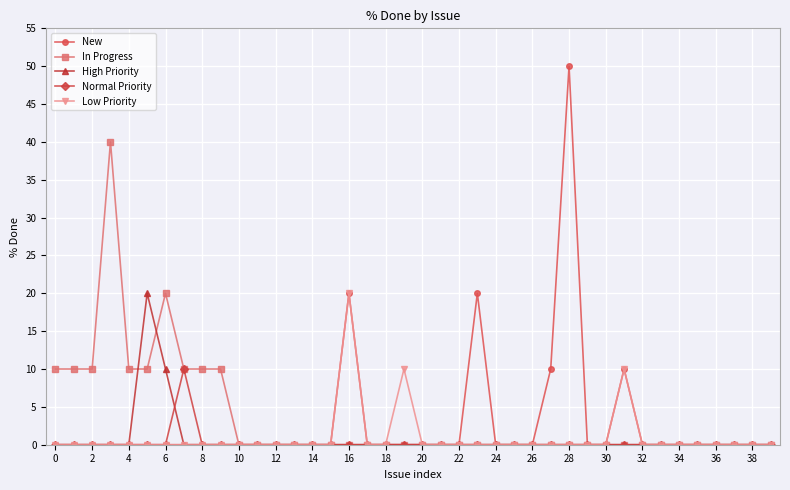

Which series has the largest range (max minus min)?

New